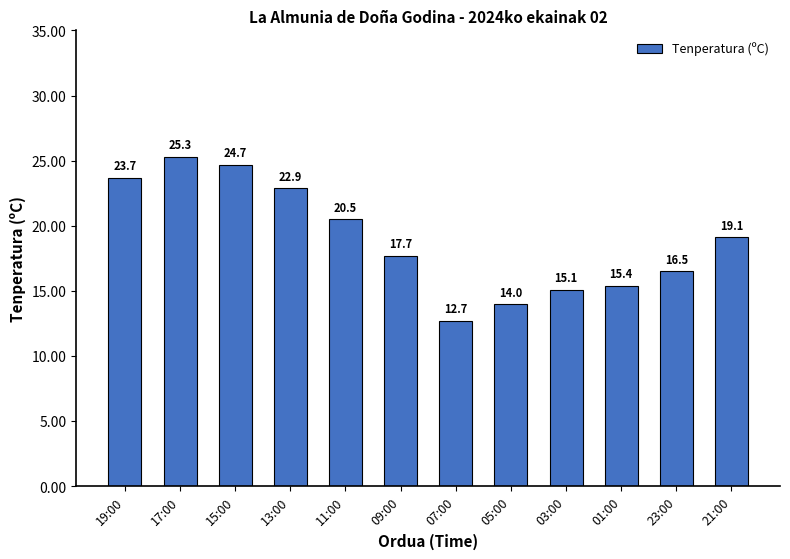

List the labels in order of value, smallest first.

07:00, 05:00, 03:00, 01:00, 23:00, 09:00, 21:00, 11:00, 13:00, 19:00, 15:00, 17:00